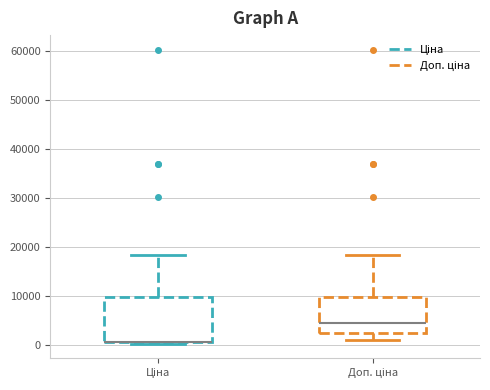

Reading left to right, read every box against the y-axis: the position of its median line, the range the box covers, and the ends of its whiskers. The values are not printed on the chart, so give them approximately, as read against the axis.

Ціна: median 1000 (drawn on the box's lower edge), box 1000 to 10000, whiskers 0 to 18000
Доп. ціна: median 4000, box 2000 to 10000, whiskers 1000 to 18000